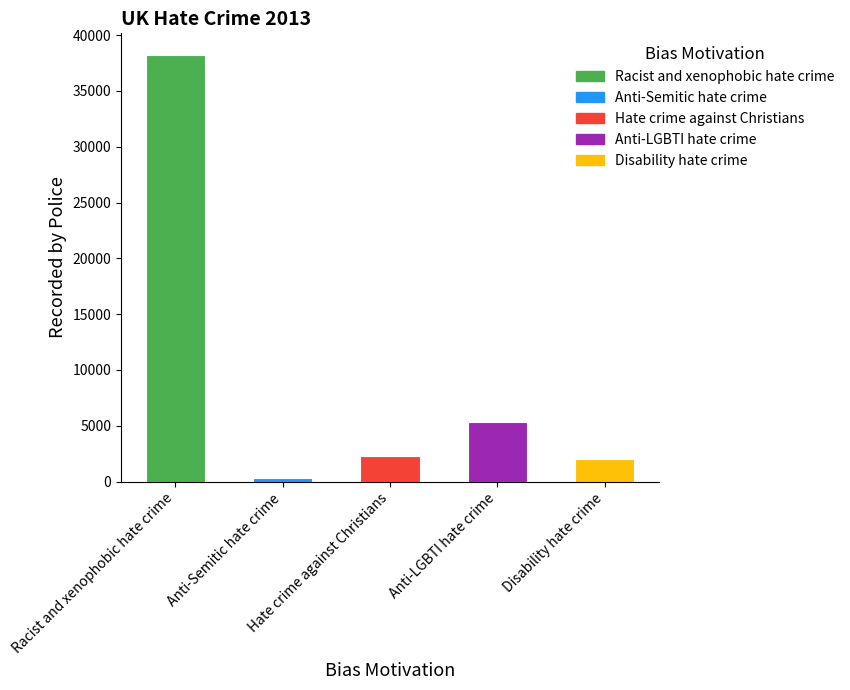

What is the label of the 5th bar from the left?

Disability hate crime